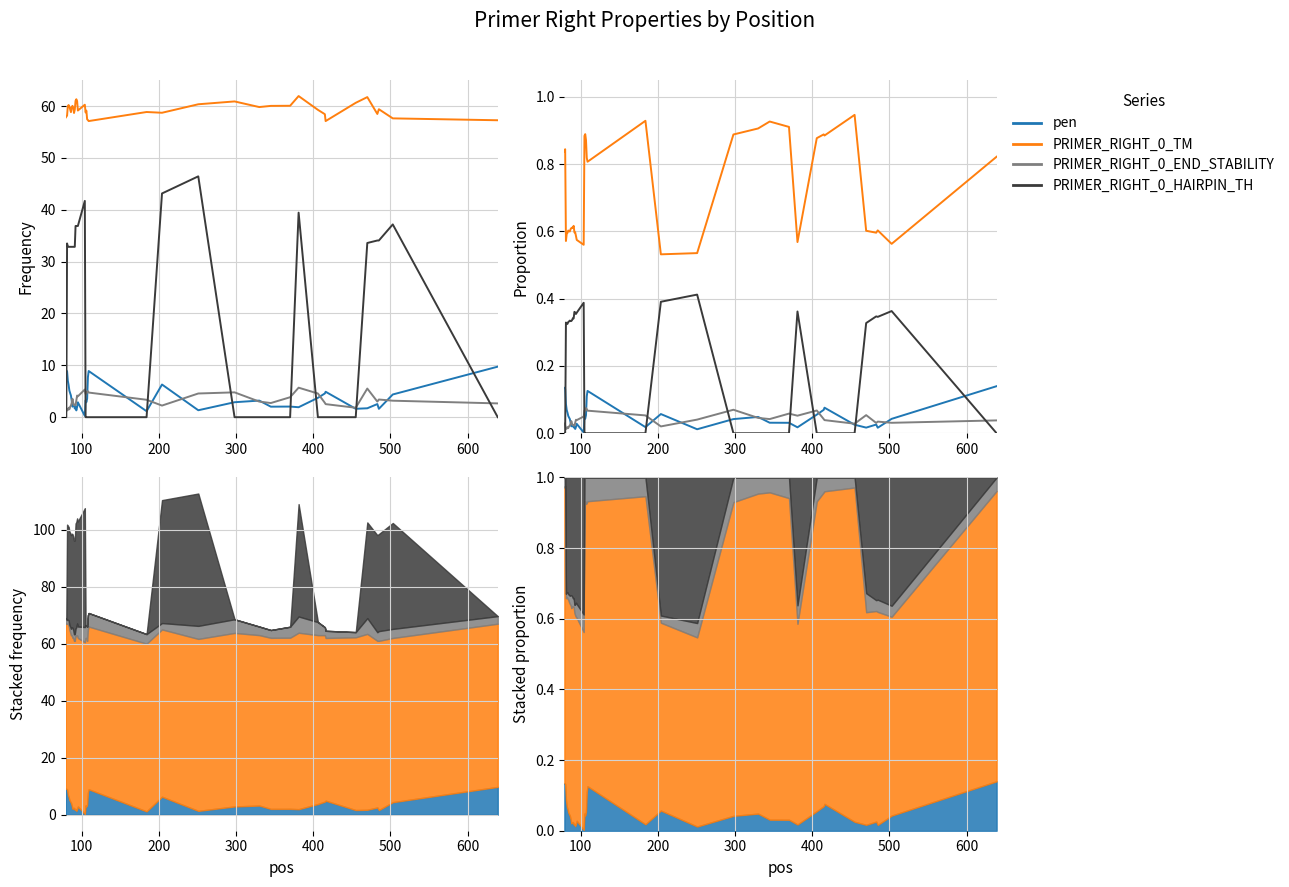

What is the difference between the maximum and second lowest values in the PRIMER_RIGHT_0_END_STABILITY series?

0.1